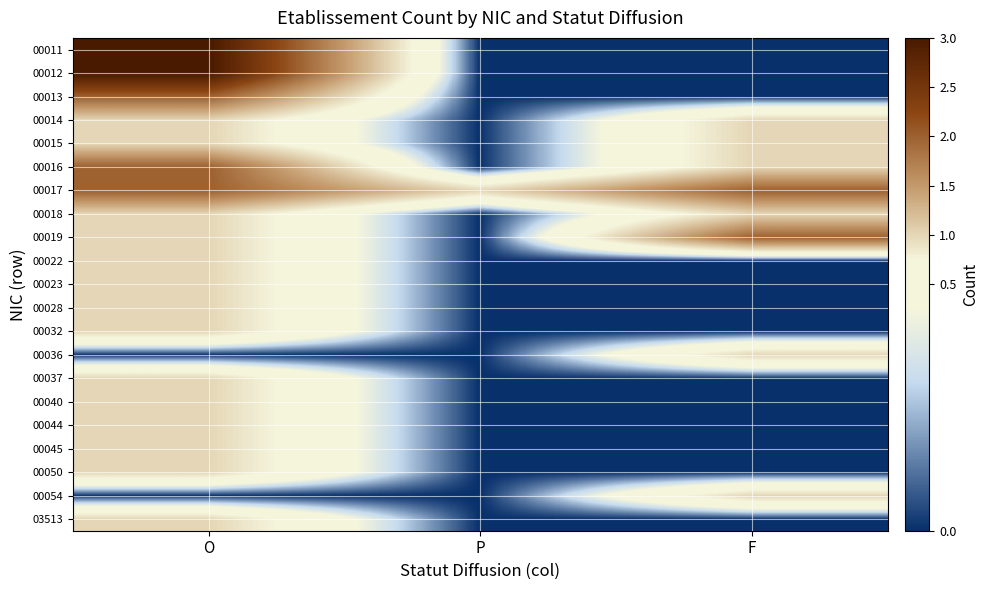

What is the greatest value displayed?

3